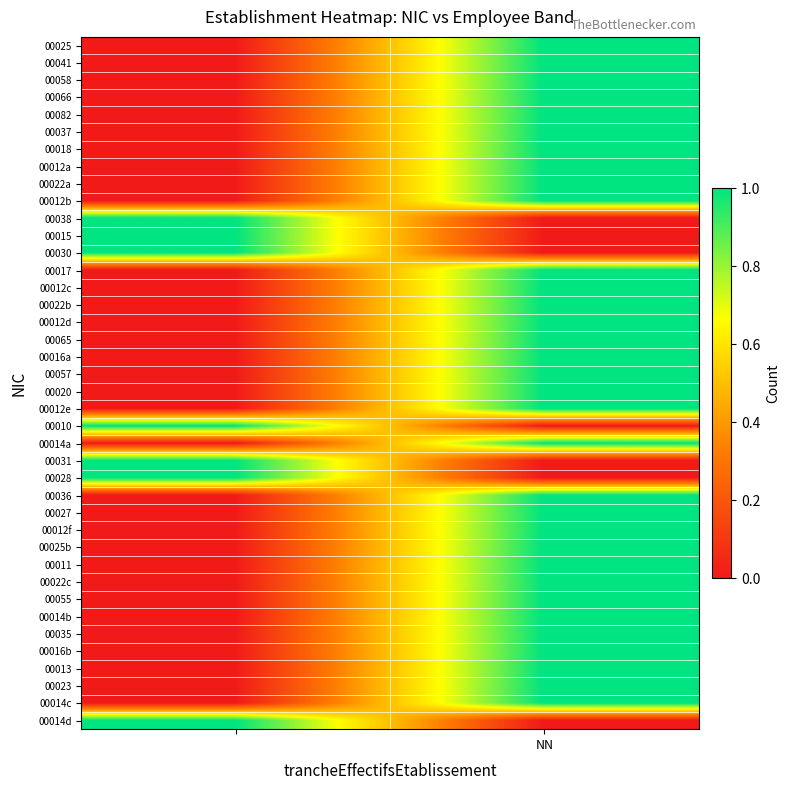

Reading left to right, extract all data points from this chart.

00025: 0	1
00041: 0	1
00058: 0	1
00066: 0	1
00082: 0	1
00037: 0	1
00018: 0	1
00012a: 0	1
00022a: 0	1
00012b: 0	1
00038: 1	0
00015: 1	0
00030: 1	0
00017: 0	1
00012c: 0	1
00022b: 0	1
00012d: 0	1
00065: 0	1
00016a: 0	1
00057: 0	1
00020: 0	1
00012e: 0	1
00010: 1	0
00014a: 0	1
00031: 1	0
00028: 1	0
00036: 0	1
00027: 0	1
00012f: 0	1
00025b: 0	1
00011: 0	1
00022c: 0	1
00055: 0	1
00014b: 0	1
00035: 0	1
00016b: 0	1
00013: 0	1
00023: 0	1
00014c: 0	1
00014d: 1	0